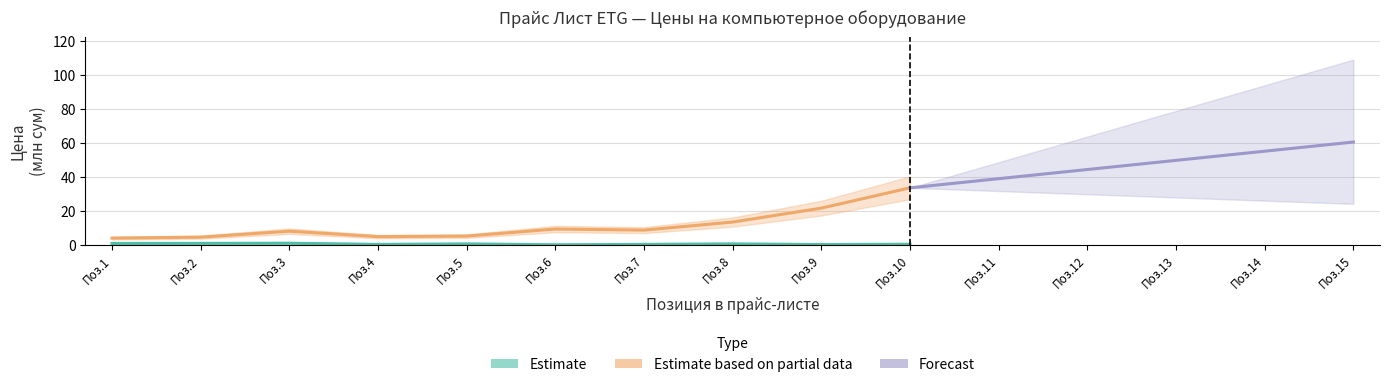

The value at Поз.9 is 9.4. True or false?

False